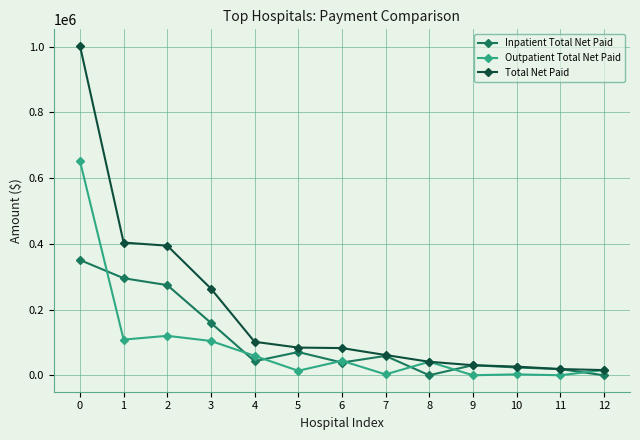

Which series has the largest total across all categories?

Total Net Paid